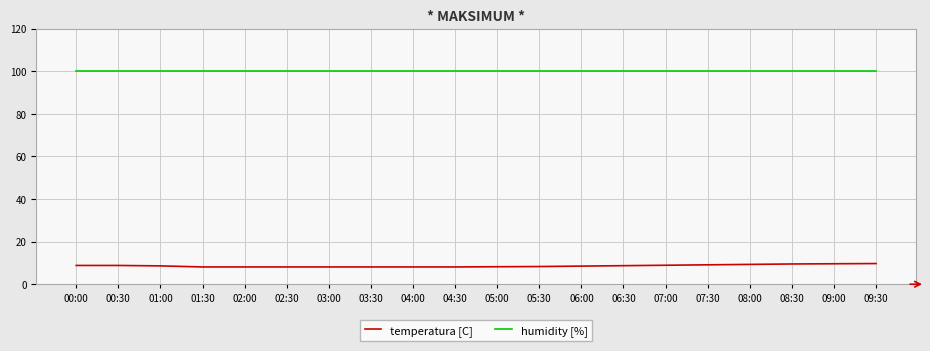

List the series in order of their overall mean, highest first.

humidity [%], temperatura [C]